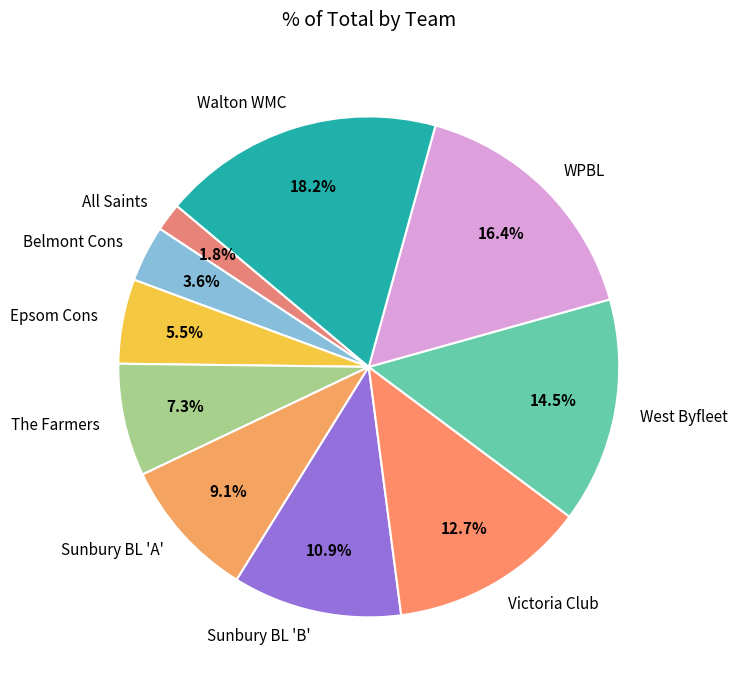

Count the number of slices in the pie.

10